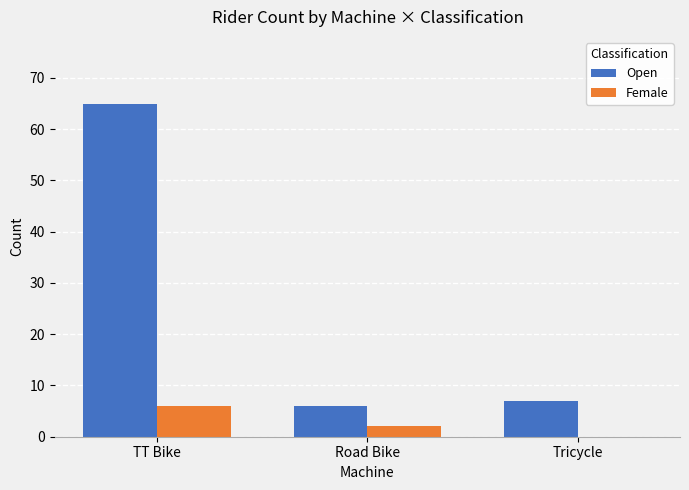

What is the sum of all Open values?

78